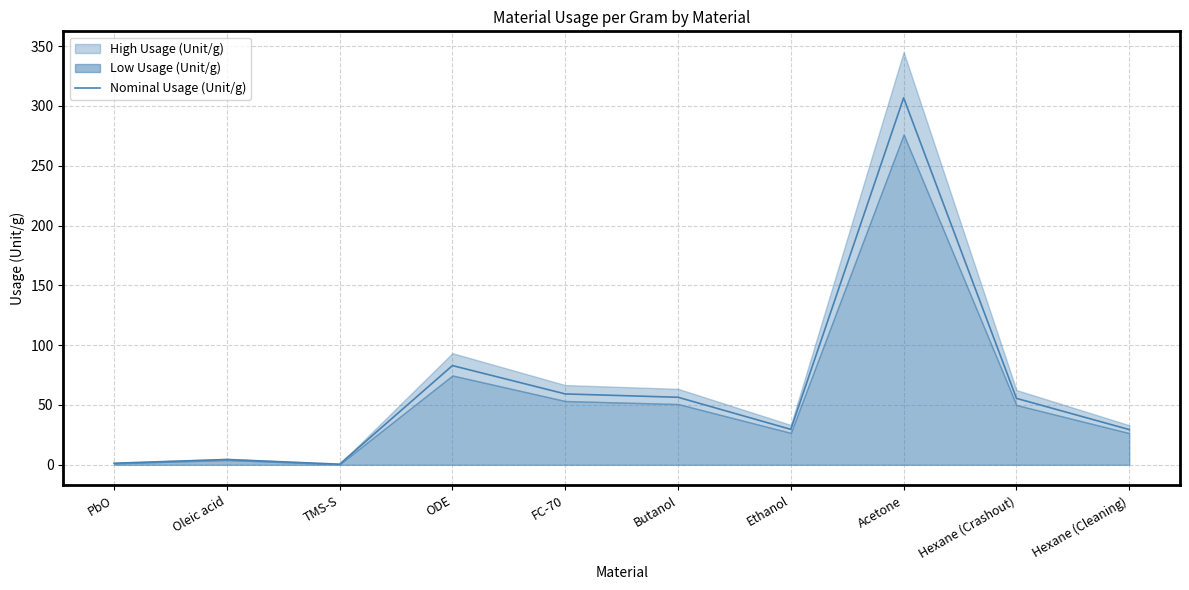

At which category does the data reach its first local peak?

Oleic acid